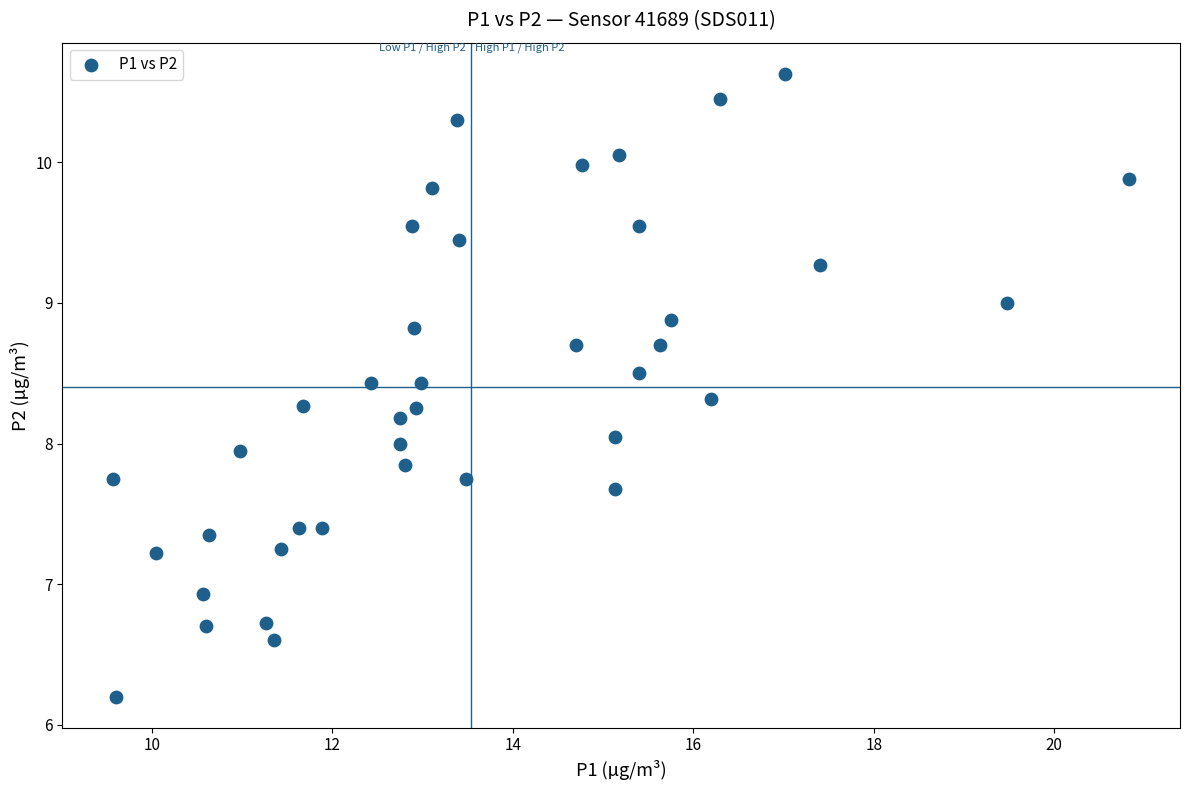

What is the range of X values (max minus min)?

11.3